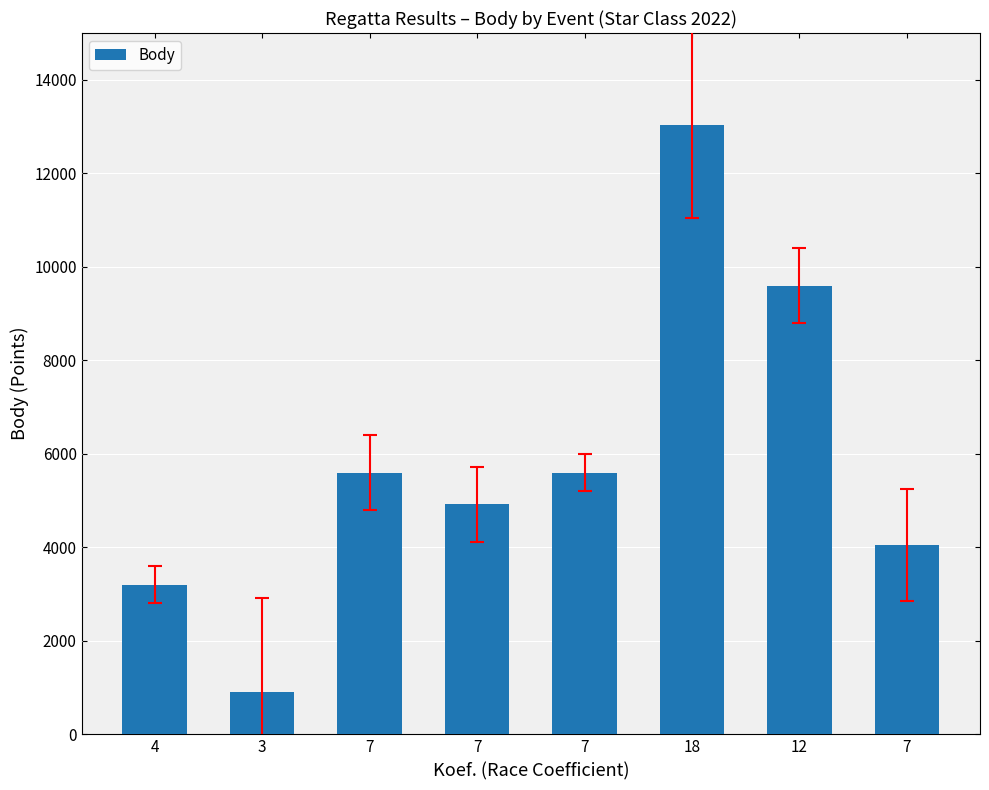

Are the bars horizontal?

No